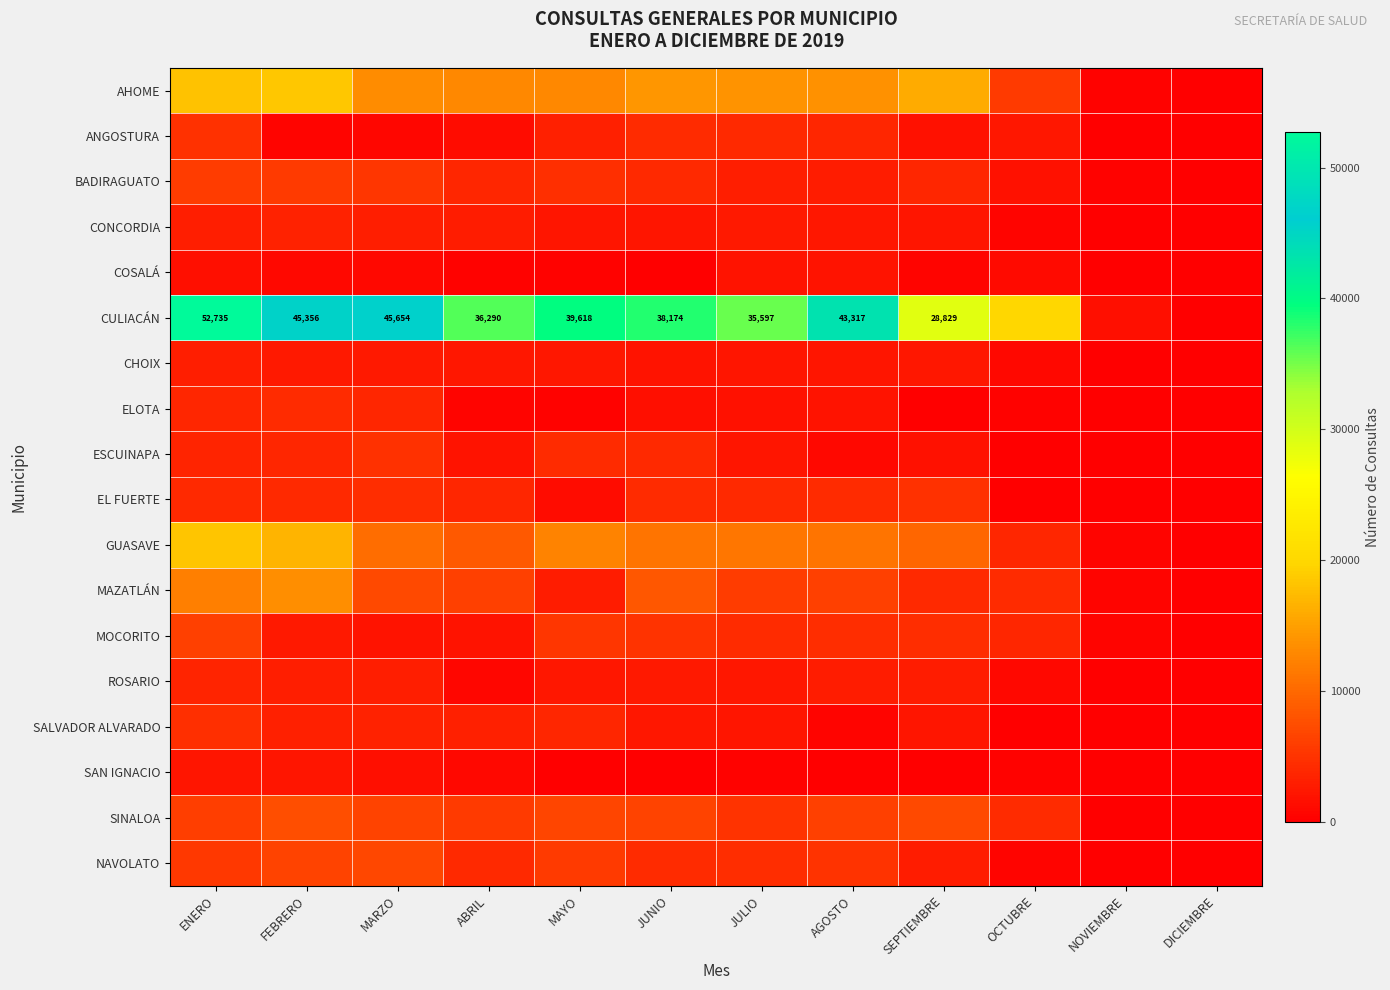

At how many categories does at least one series exceed 4132?

10